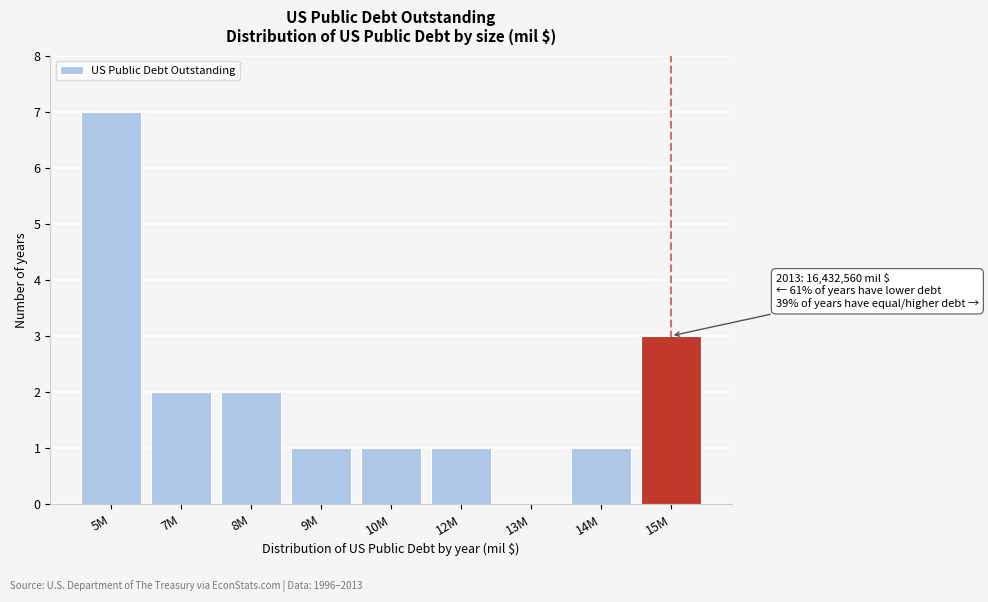

Reading left to right, what are all the values shown in this chart?

5M=7	7M=2	8M=2	9M=1	10M=1	12M=1	13M=0	14M=1	15M=3